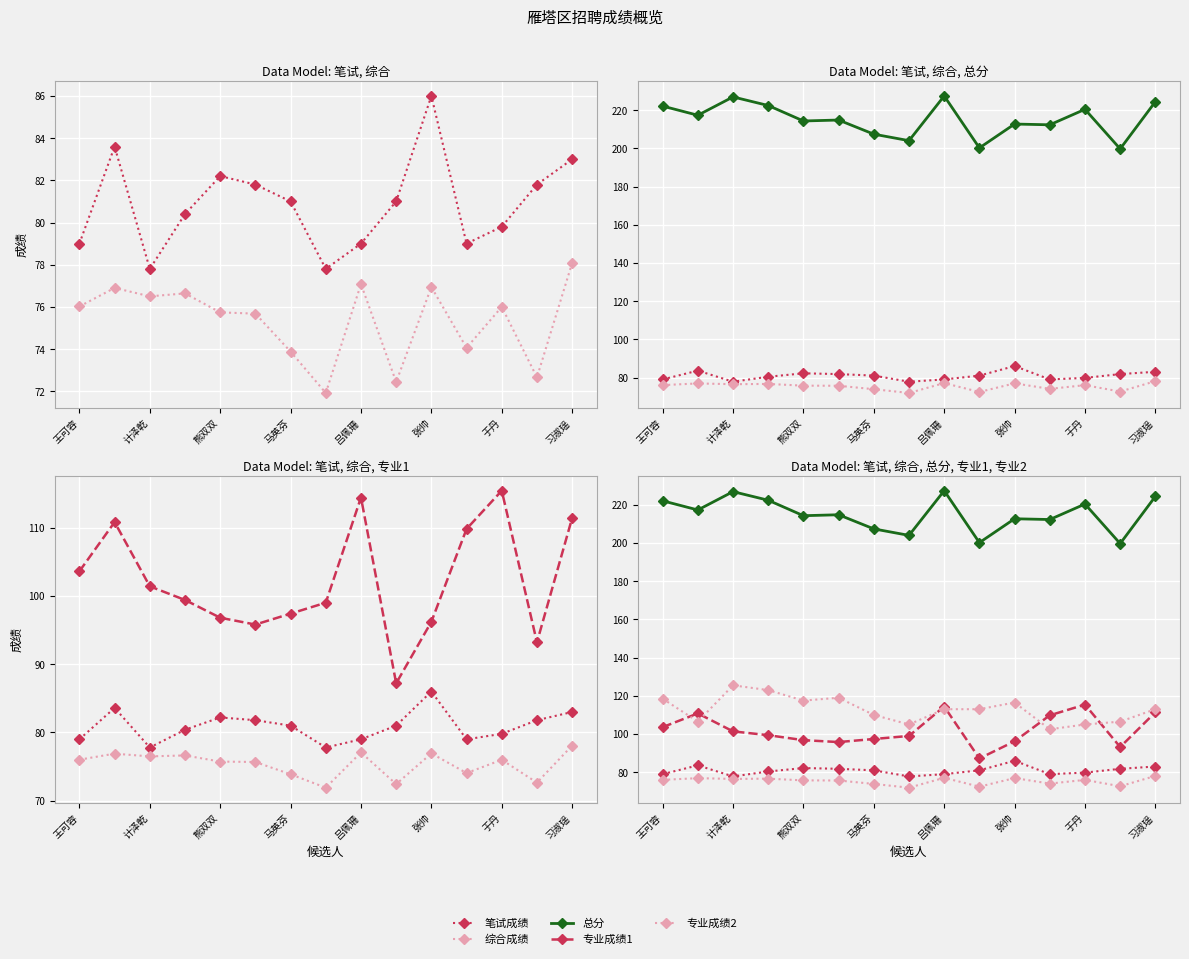

Reading left to right, list all the values displayed in this chart.

笔试成绩: 79.0	83.6	77.8	80.4	82.2	81.8	81.0	77.8	79.0	81.0	86.0	79.0	79.8	81.8	83.0
综合成绩: 76.0	76.9	76.5	76.6	75.7	75.7	73.9	71.9	77.1	72.4	76.9	74.1	76.0	72.7	78.1
总分: 222.1	217.3	226.9	222.4	214.3	214.8	207.4	204.0	227.4	200.2	212.7	212.3	220.4	199.7	224.4
专业成绩1: 103.6	110.8	101.4	99.4	96.8	95.8	97.4	99.0	114.4	87.2	96.2	109.8	115.4	93.2	111.4
专业成绩2: 118.5	106.5	125.5	123.0	117.5	119.0	110.0	105.0	113.0	113.0	116.5	102.5	105.0	106.5	113.0